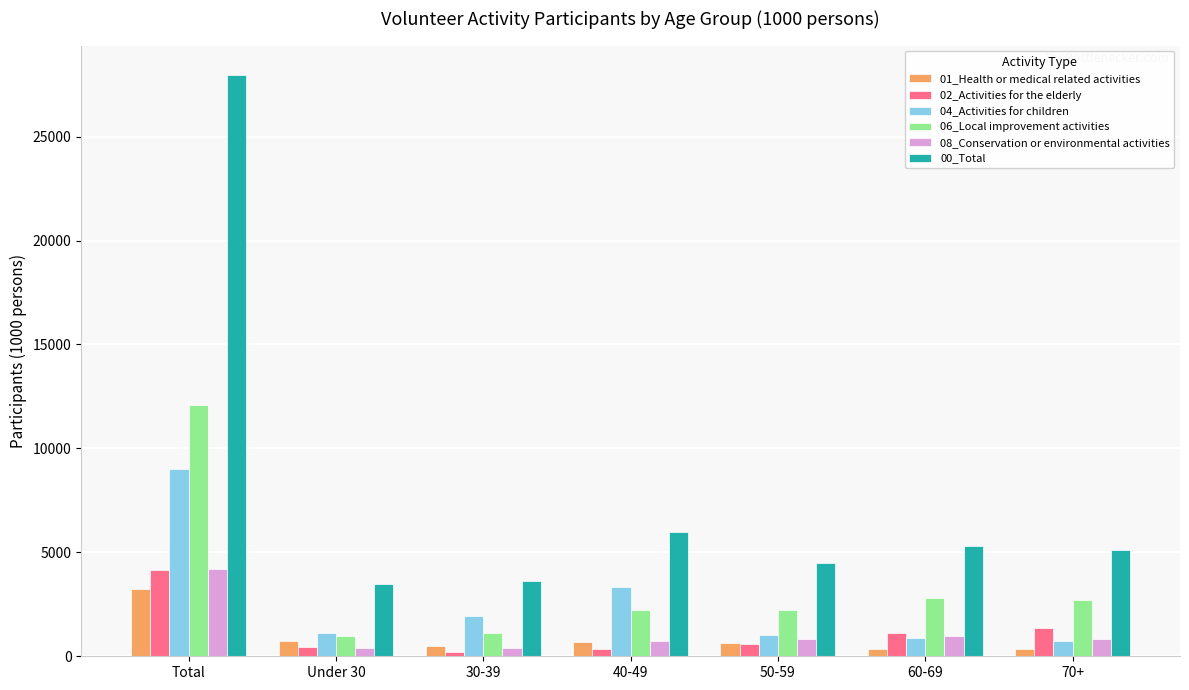

The 00_Total series shows 3493 at Under 30. True or false?

True